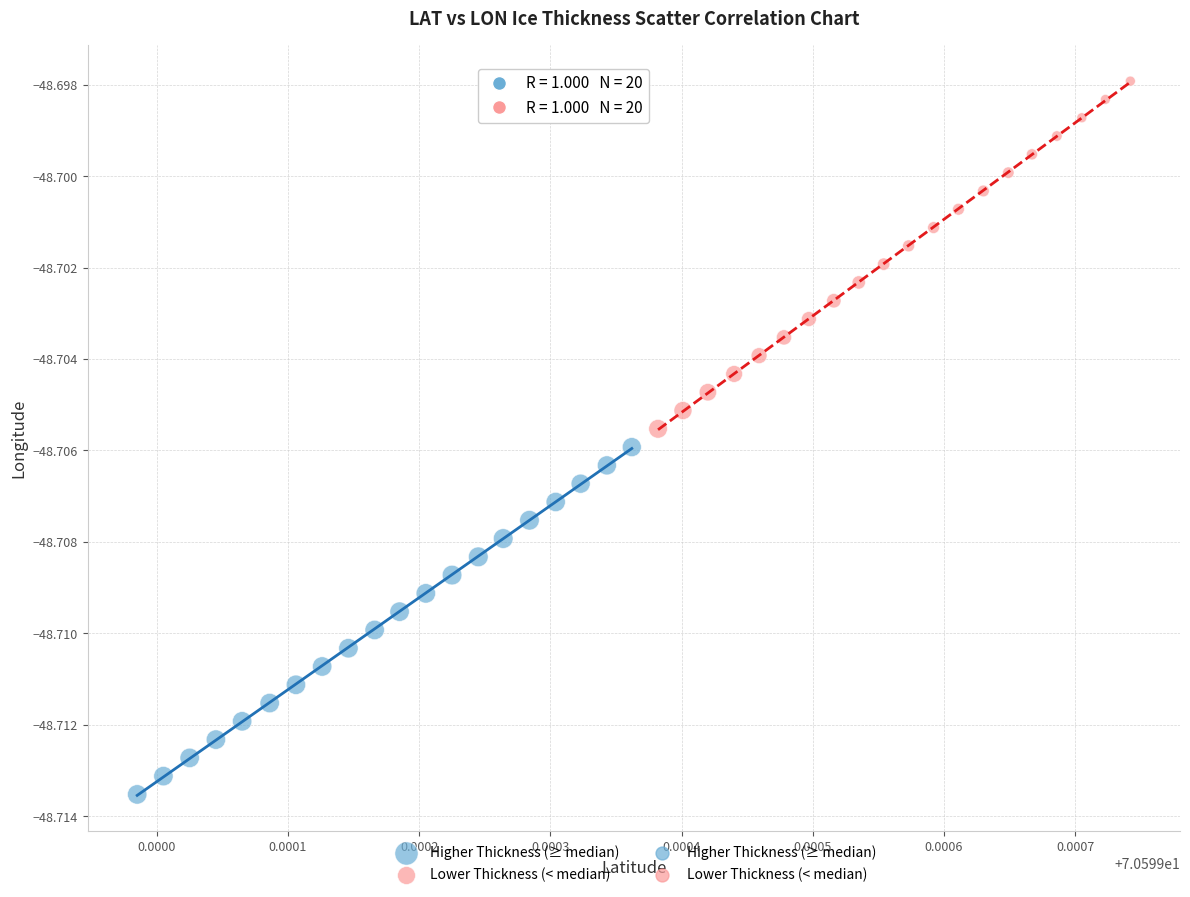

Which series contains the highest Y value?

Lower Thickness (< median)